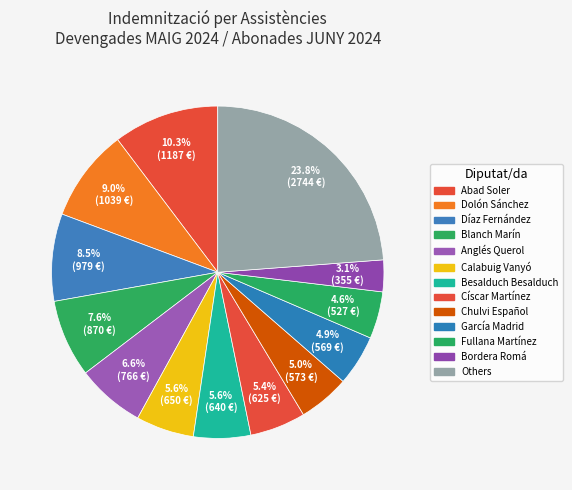

How many segments does this pie chart have?

13